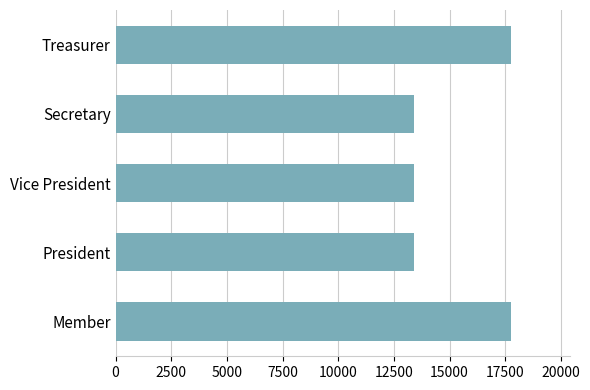

What is the minimum value shown in the chart?

13417